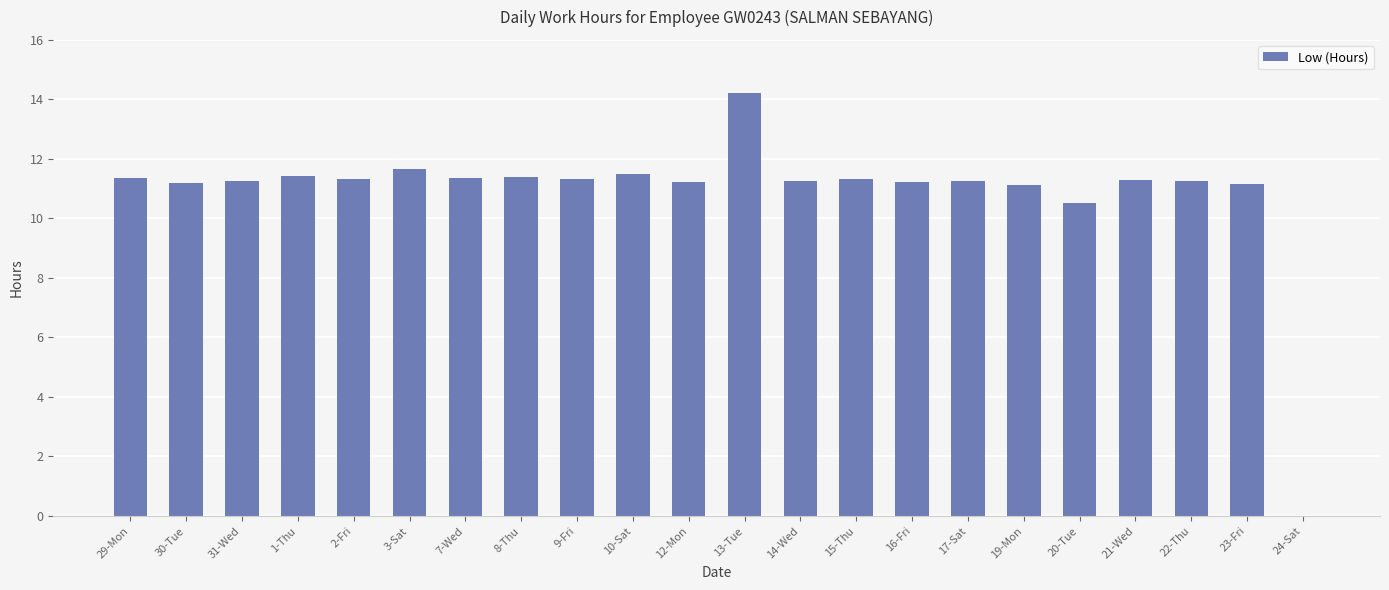

How many distinct data groups are displayed?

1